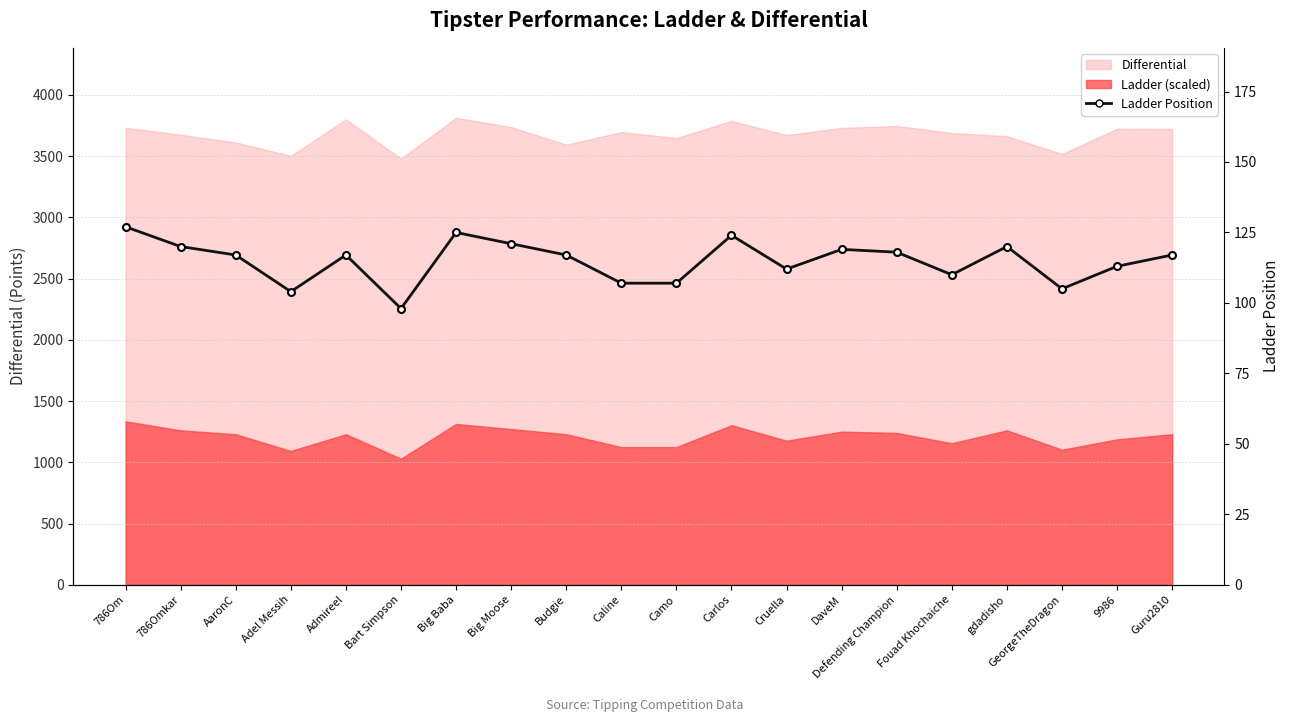

Which has a higher value, Caline or Budgie?

Budgie